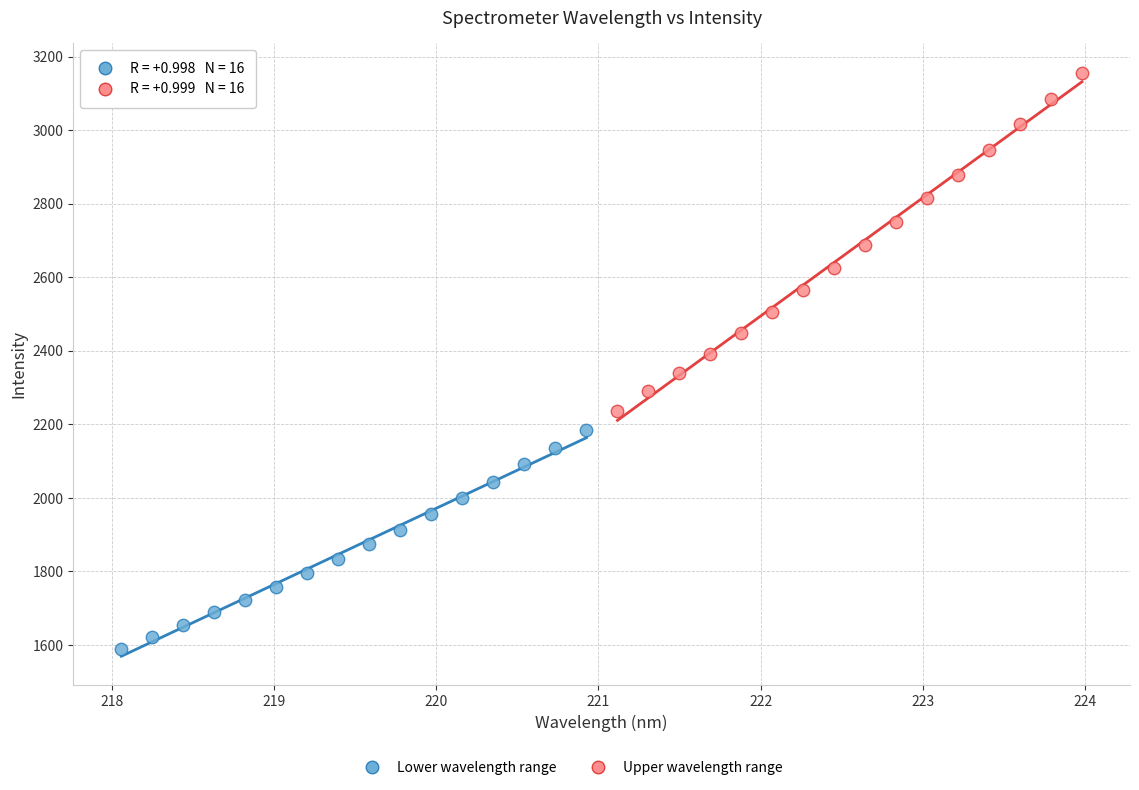

Which series contains the lowest Y value?

Lower wavelength range